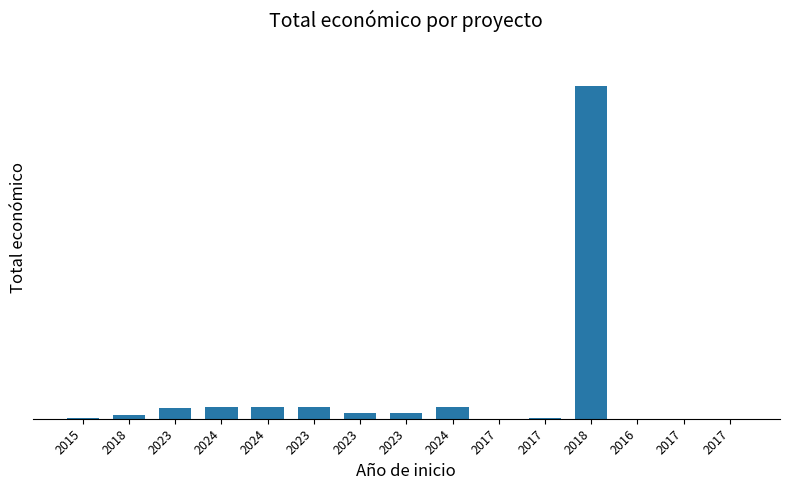

Are the bars horizontal?

No